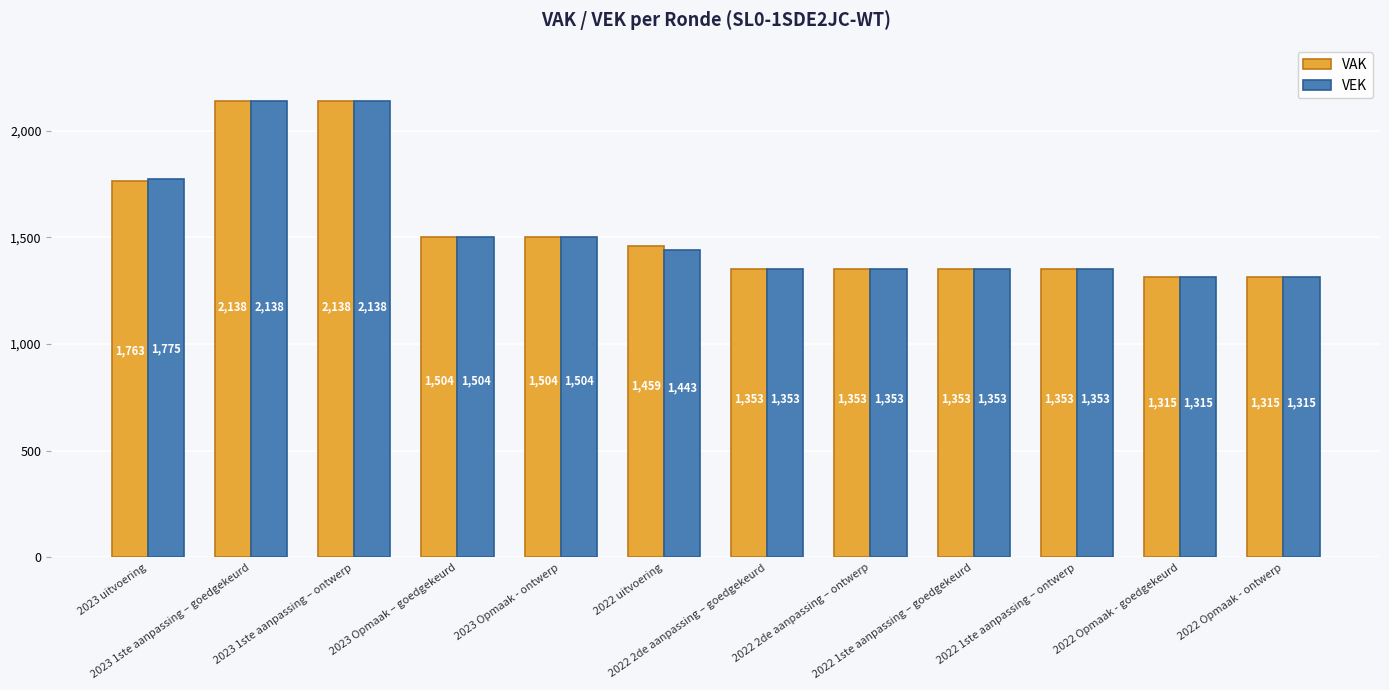

What is the sum of the VEK values at 2022 2de aanpassing – goedgekeurd and 2022 Opmaak - goedgekeurd?

2668